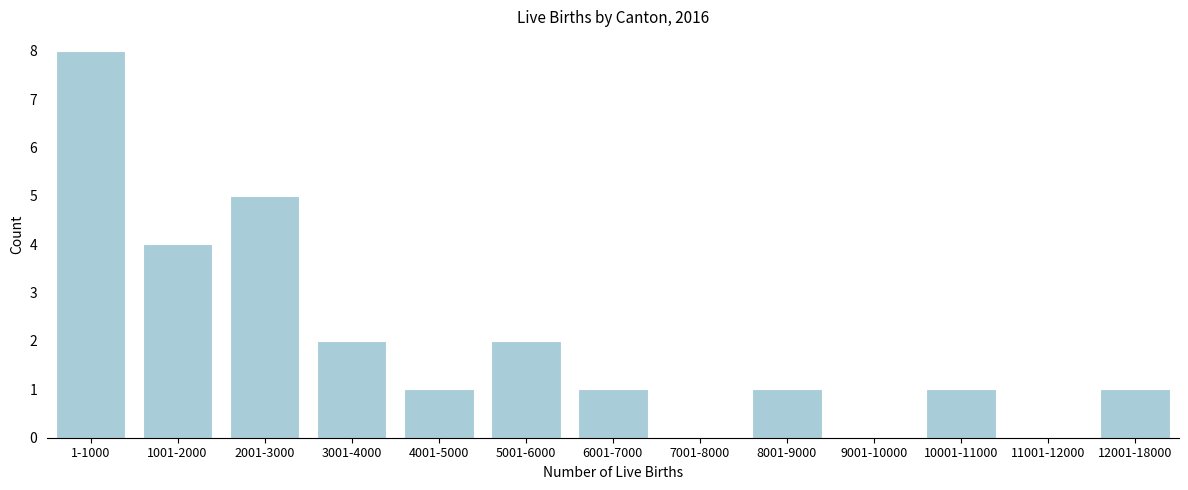

Reading left to right, transcribe all the data shown in this chart.

1-1000=8	1001-2000=4	2001-3000=5	3001-4000=2	4001-5000=1	5001-6000=2	6001-7000=1	7001-8000=0	8001-9000=1	9001-10000=0	10001-11000=1	11001-12000=0	12001-18000=1